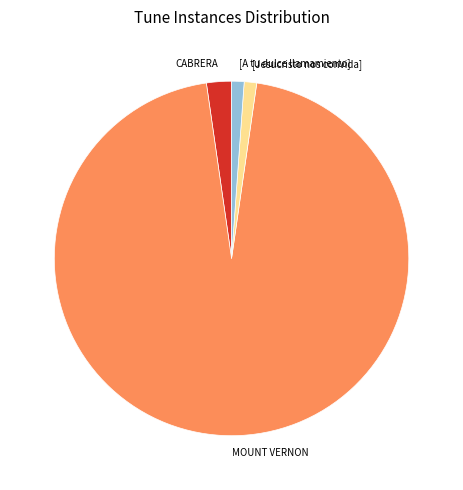

Which category has the biggest portion of the pie?

MOUNT VERNON